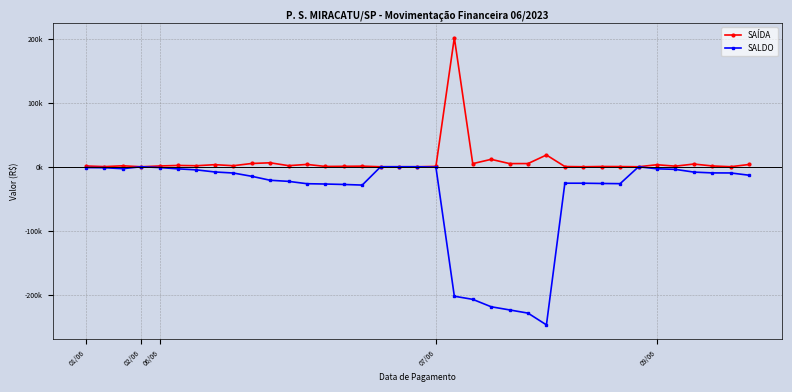

What is the smallest value displayed?

-247126.8